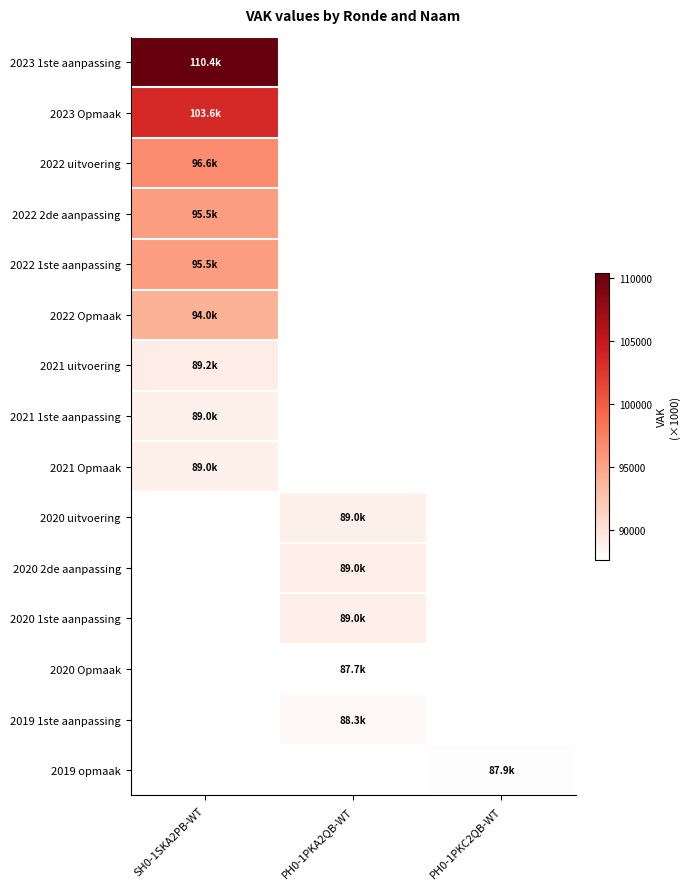

How many series are shown in this chart?

15